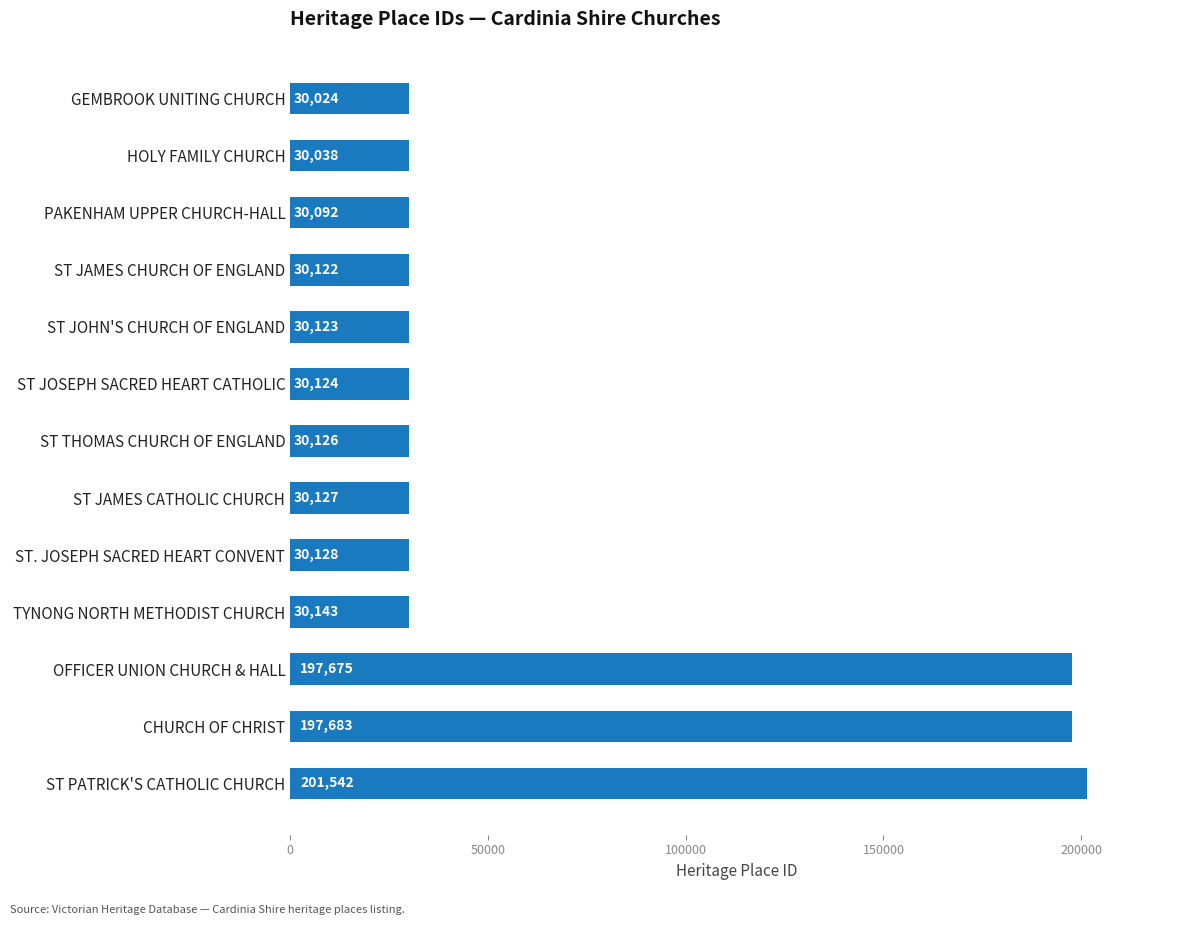

How many distinct data groups are displayed?

1